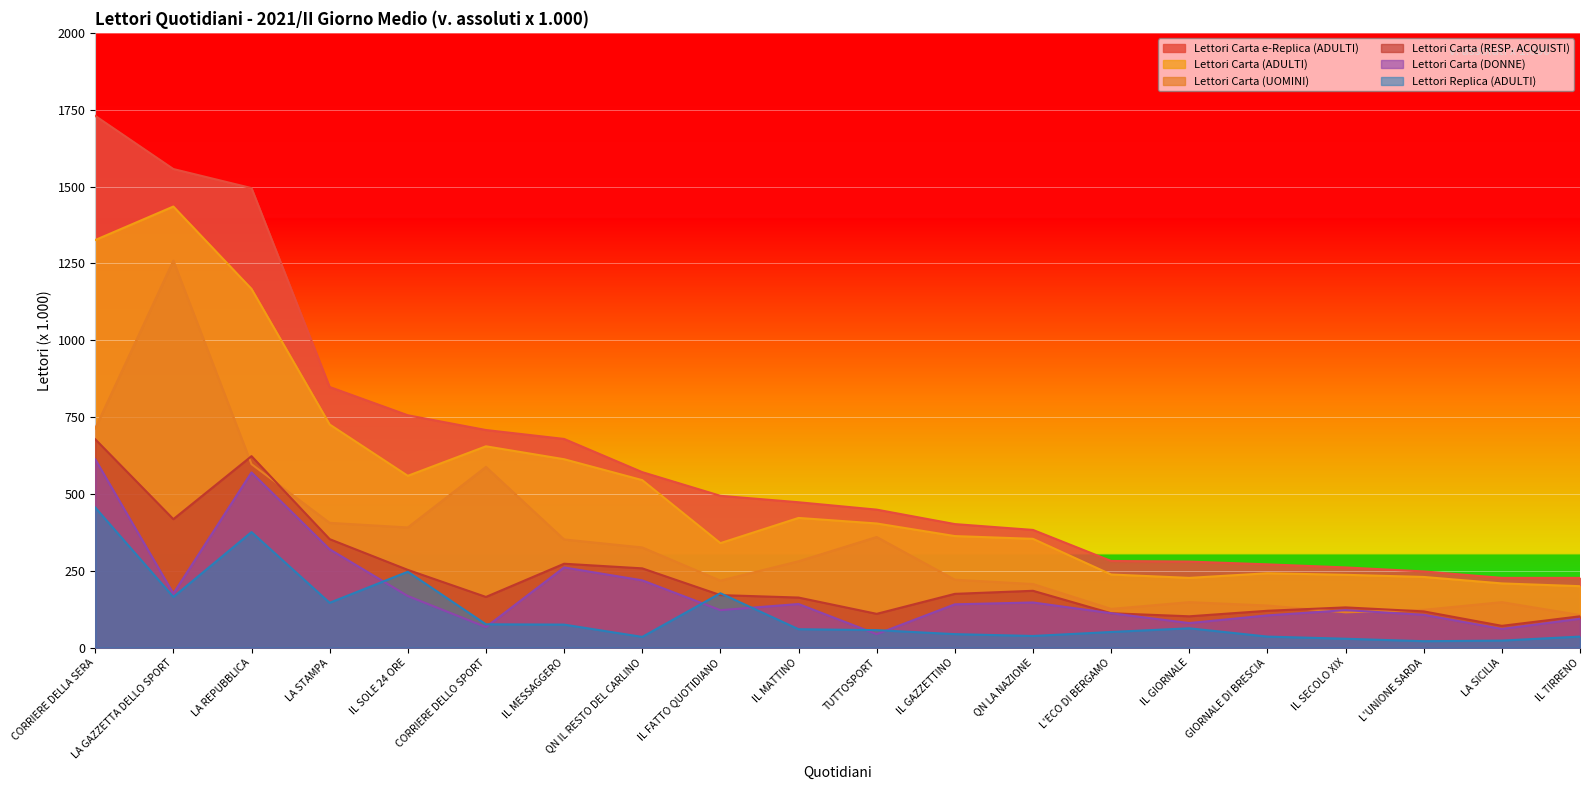

Which has a higher value, IL GIORNALE or QN IL RESTO DEL CARLINO?

QN IL RESTO DEL CARLINO